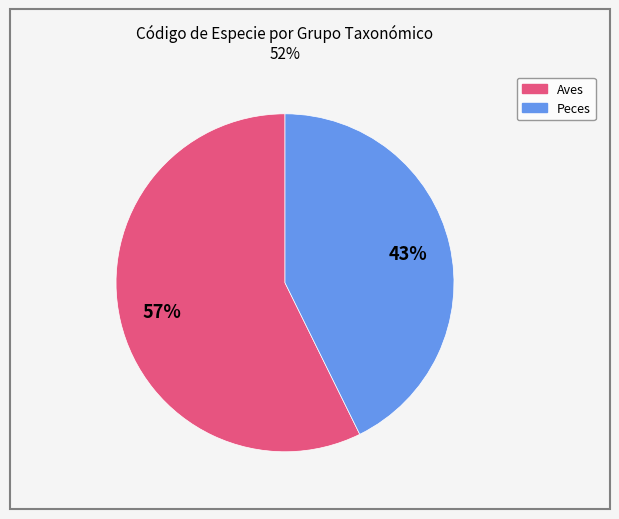

To the nearest percent, what is the average slice percentage?

50%